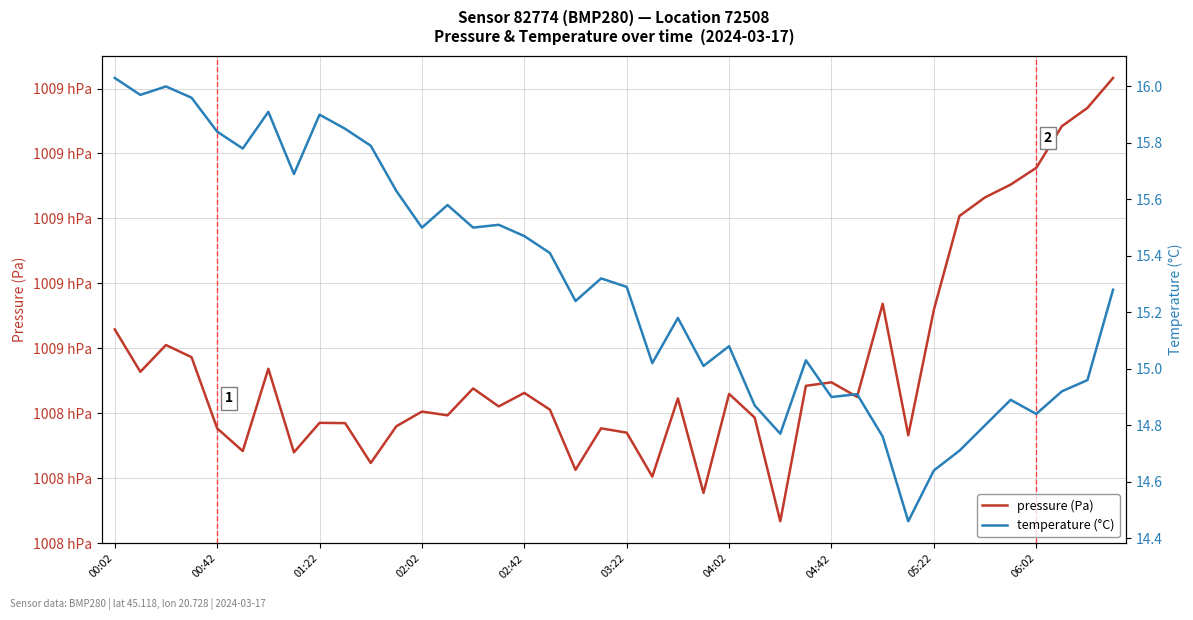

How many lines are shown in the chart?

2